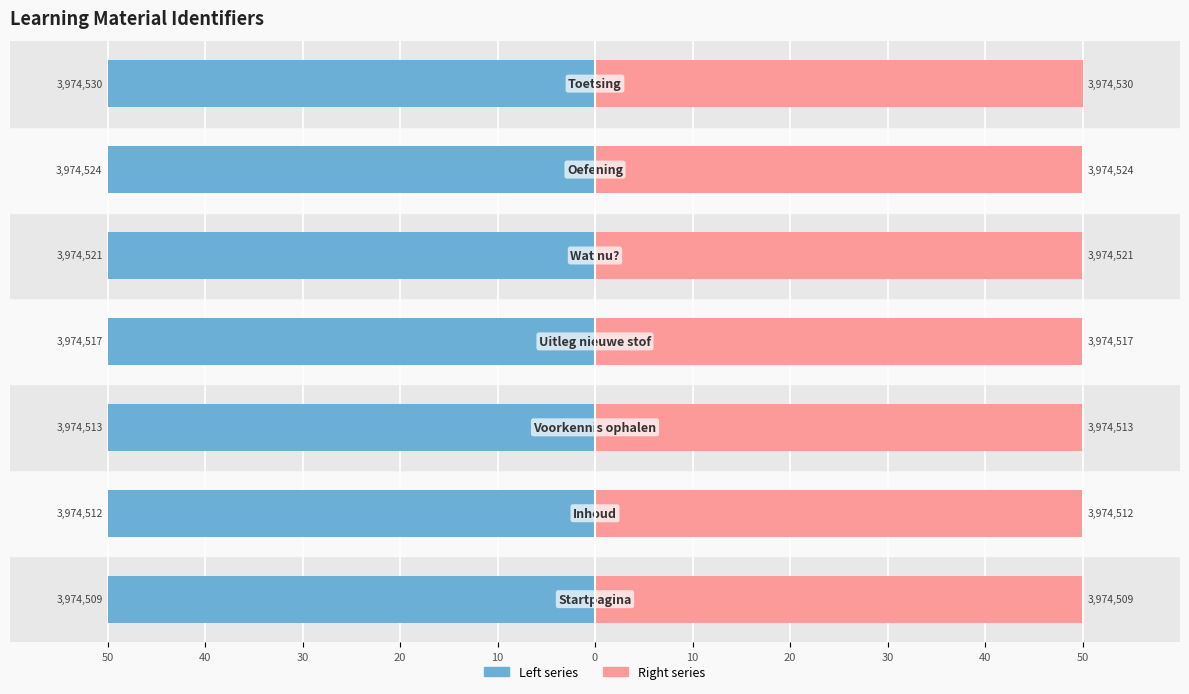

How many bars are there in total?

14